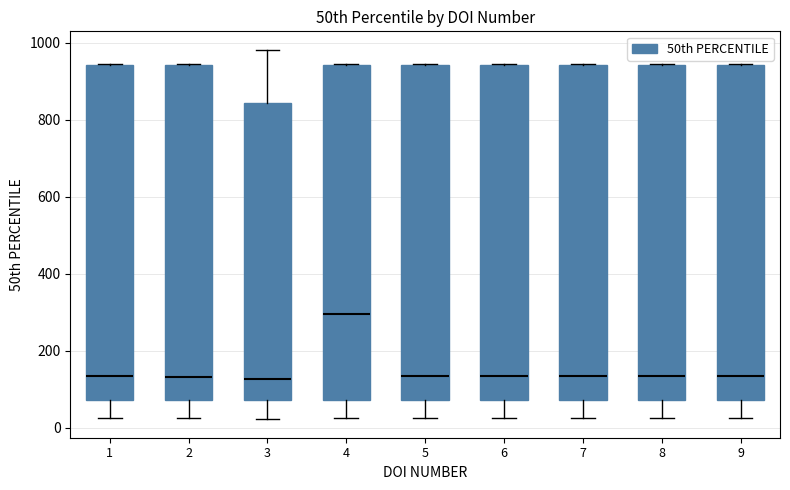

Where is the lower edge of the box at x = 7 on the y-axis? The values are not printed on the chart, so give them approximately, as read against the axis.

80